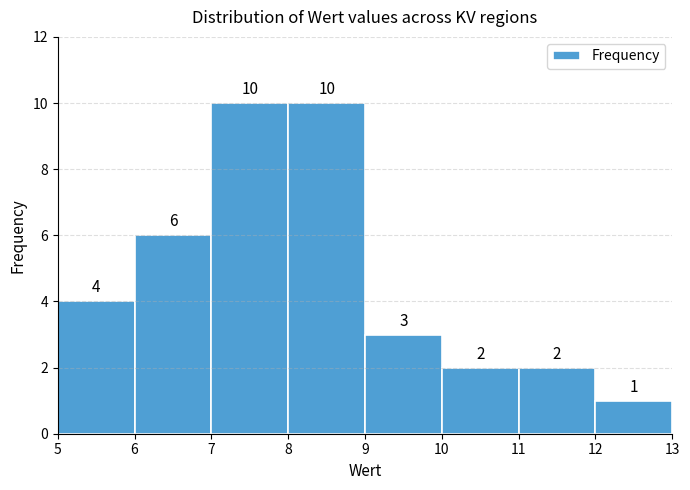

How tall is the bar that spans 7 to 8 on the x-axis?

10